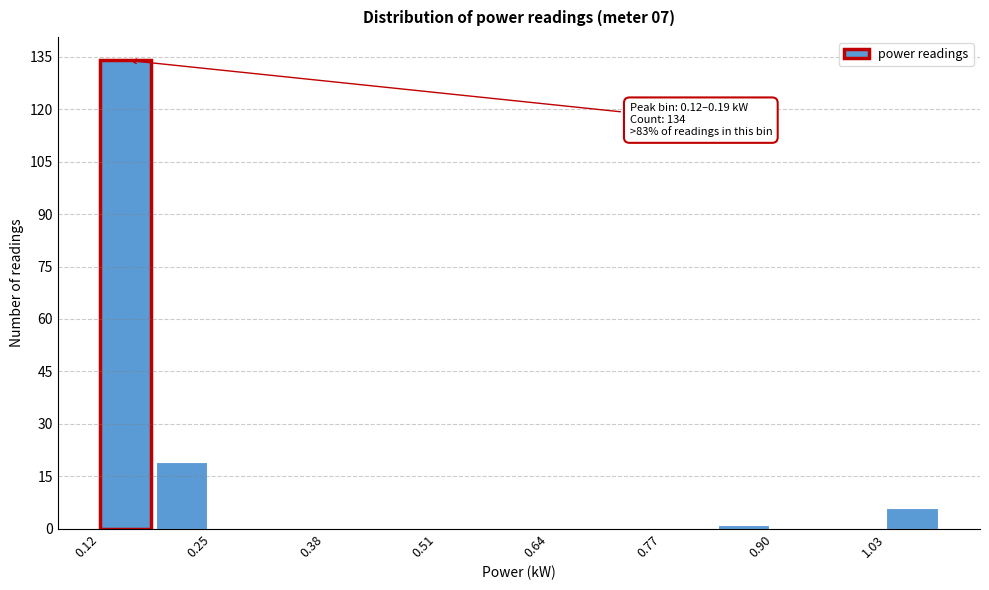

Read against the x-axis, roughly where is the centre of the tallest bar?

0.16